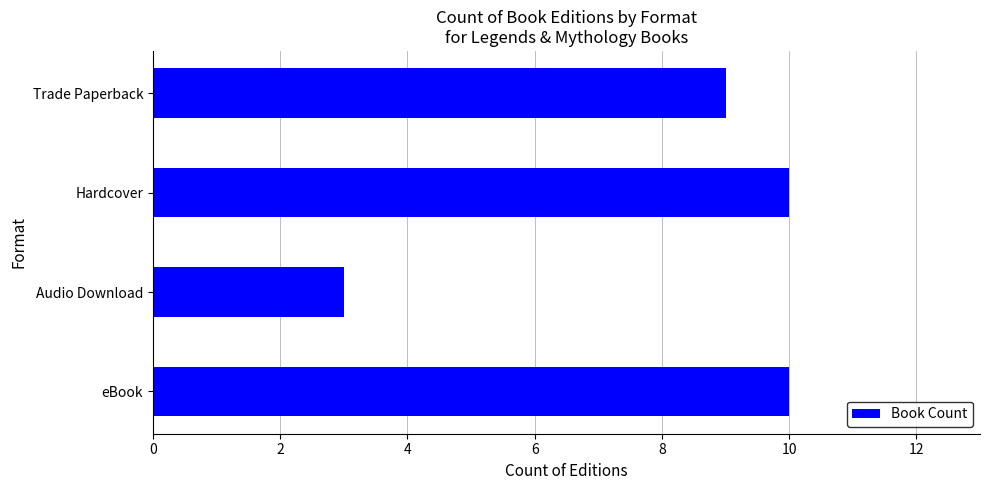

The chart shows a value of 10 at Hardcover. True or false?

True